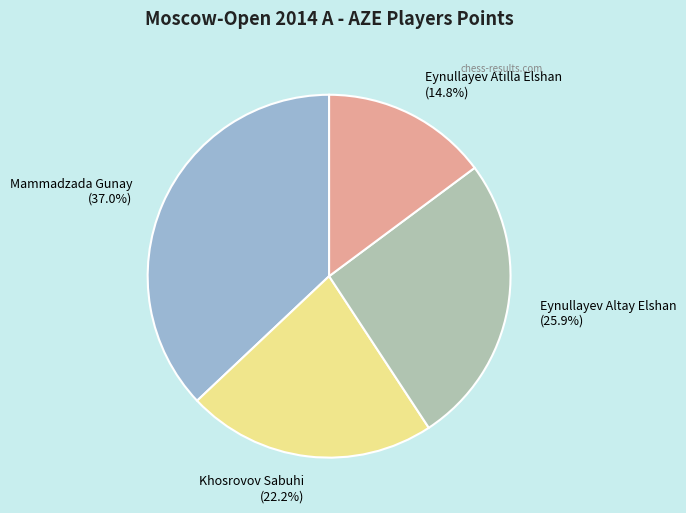

Between Mammadzada Gunay and Eynullayev Altay Elshan, which is larger?

Mammadzada Gunay